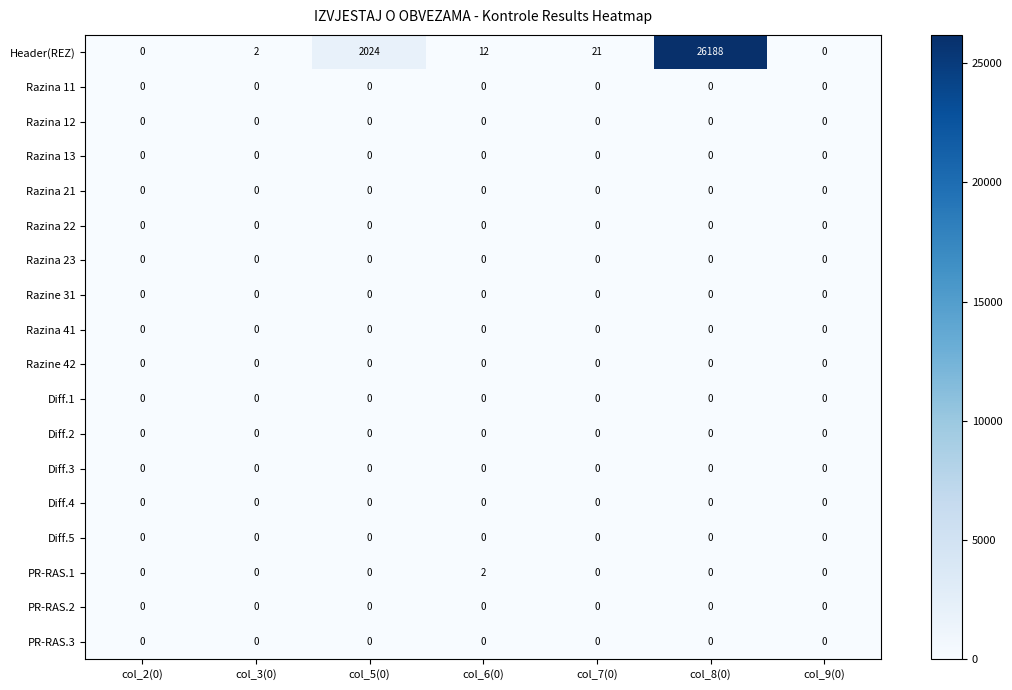

The Razina 11 series shows 0 at col_2(0). True or false?

True